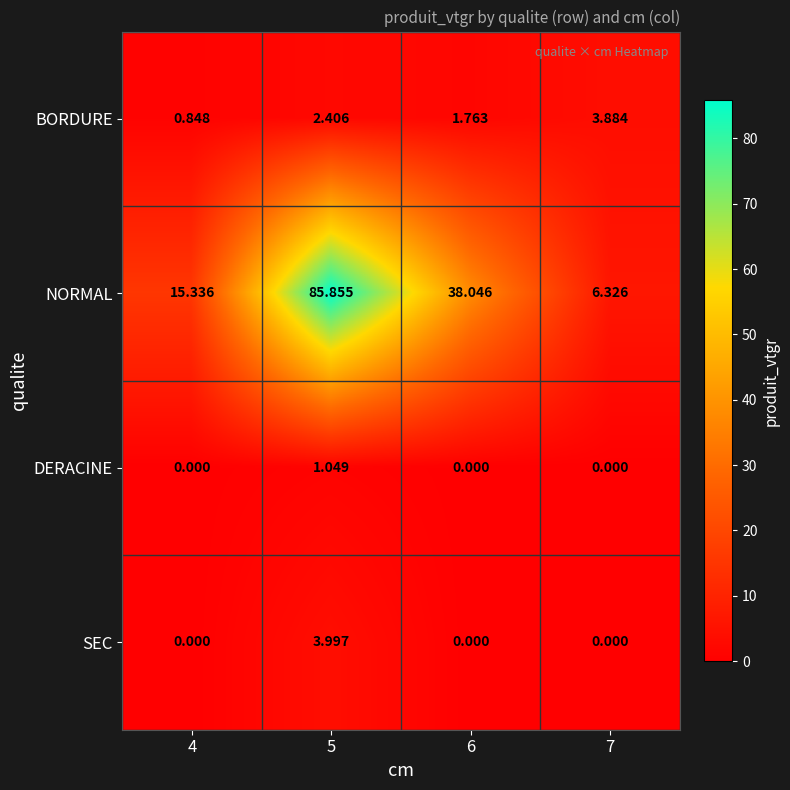

List the series in order of their peak value, highest first.

NORMAL, SEC, BORDURE, DERACINE